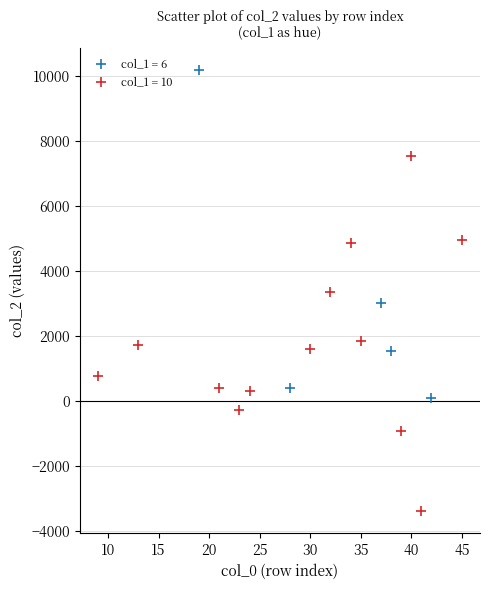

What are all the series names shown in the legend?

col_1 = 6, col_1 = 10